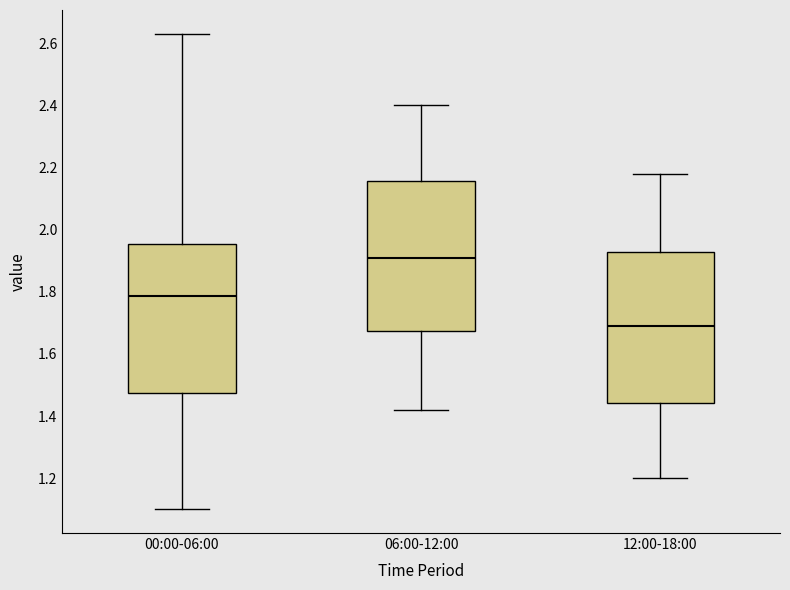

Which box has the lowest median line?

12:00-18:00